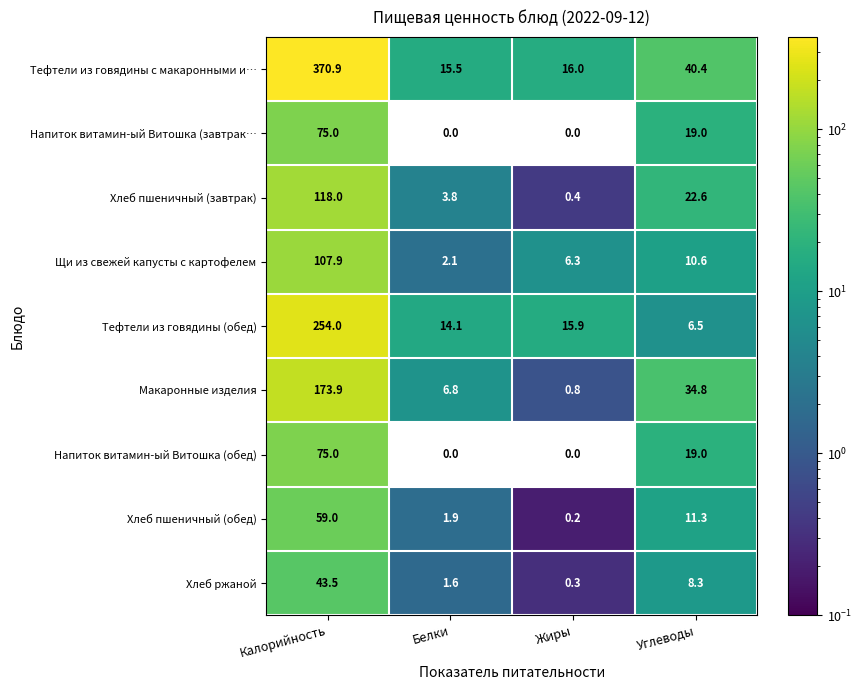

Which series changed the most between Калорийность and Углеводы?

Тефтели из говядины с макаронными и…